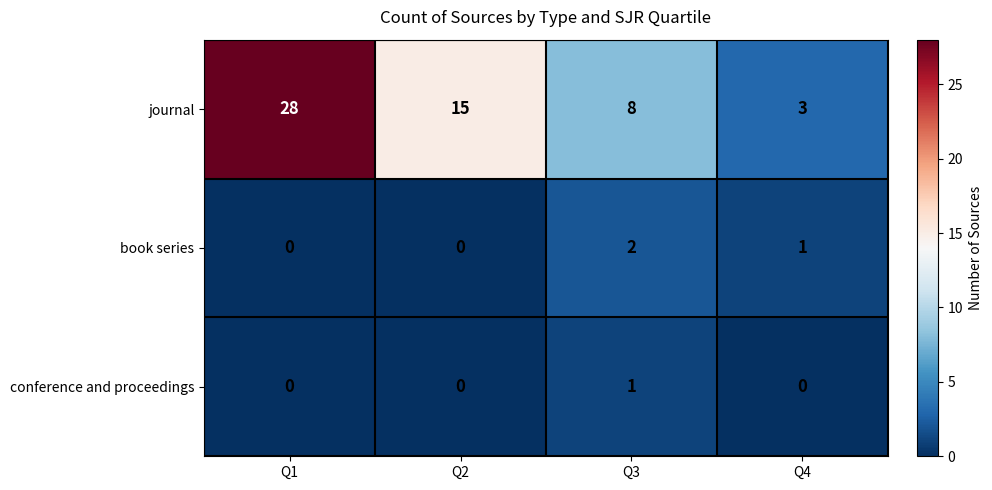

Between Q3 and Q4, which series saw the biggest shift?

journal